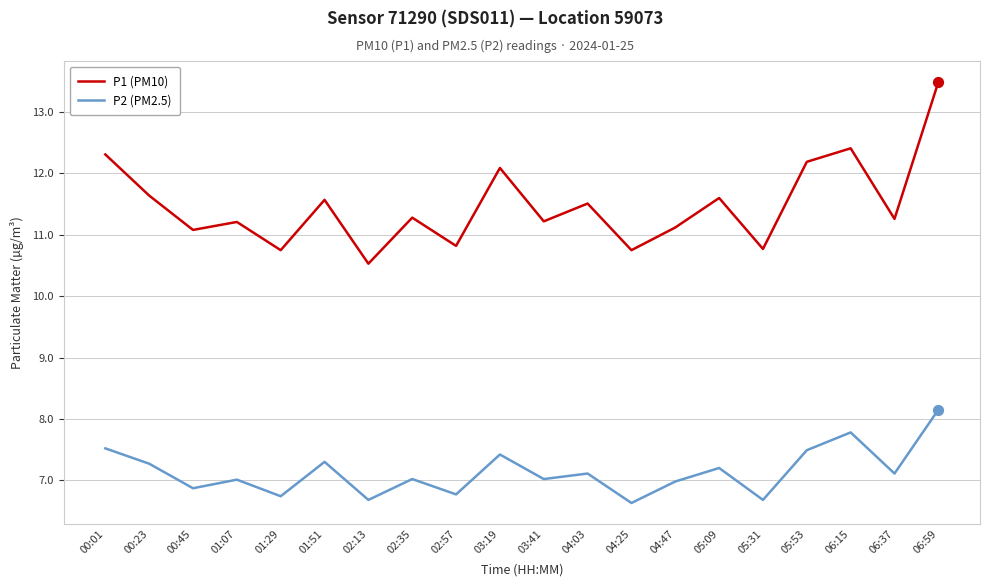

Is the value of P2 (PM2.5) at 00:01 greater than the value of P1 (PM10) at 01:29?

No